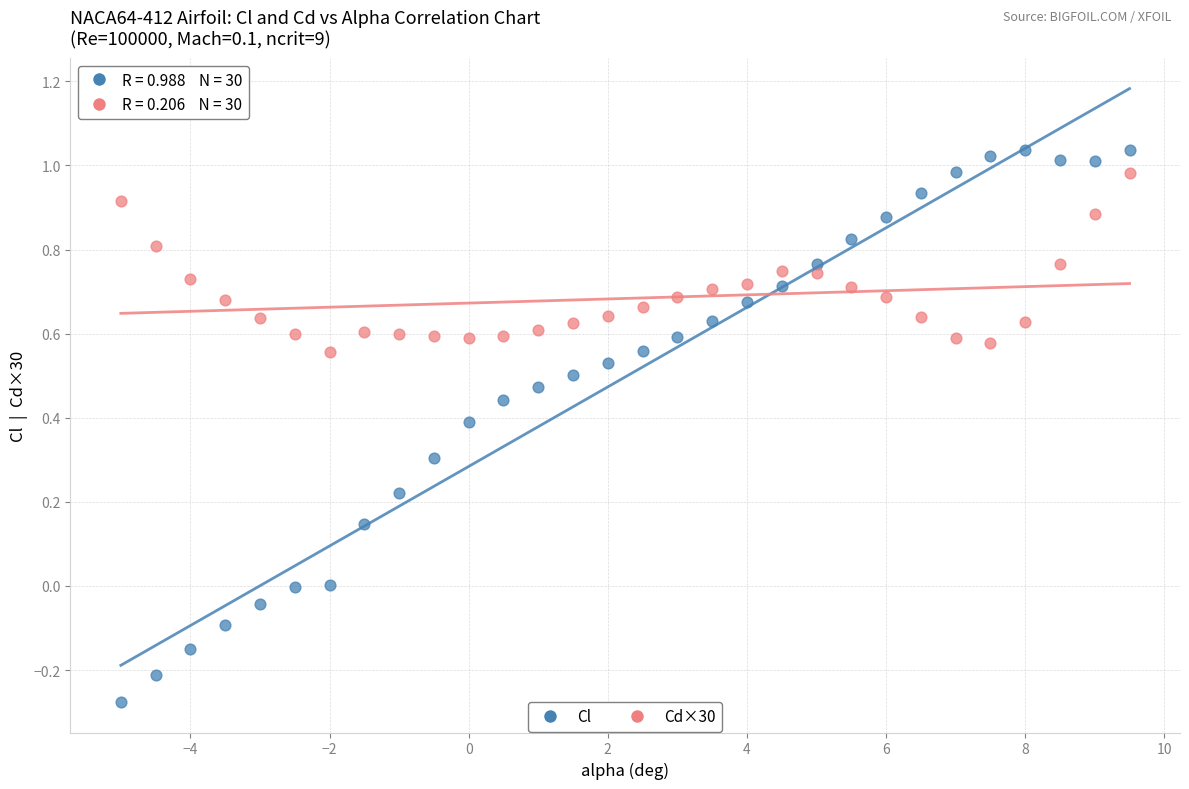

Across all data points, what is the range of X values (max minus min)?

14.5